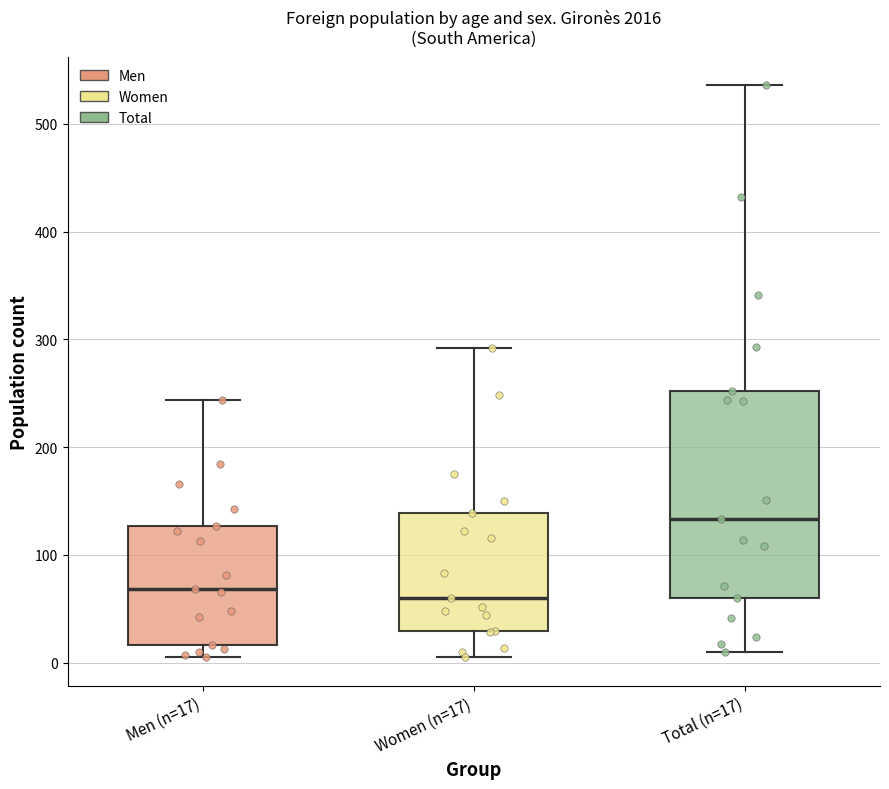

Which box is the tallest, from its lower edge to its upper edge?

Total (n=17)